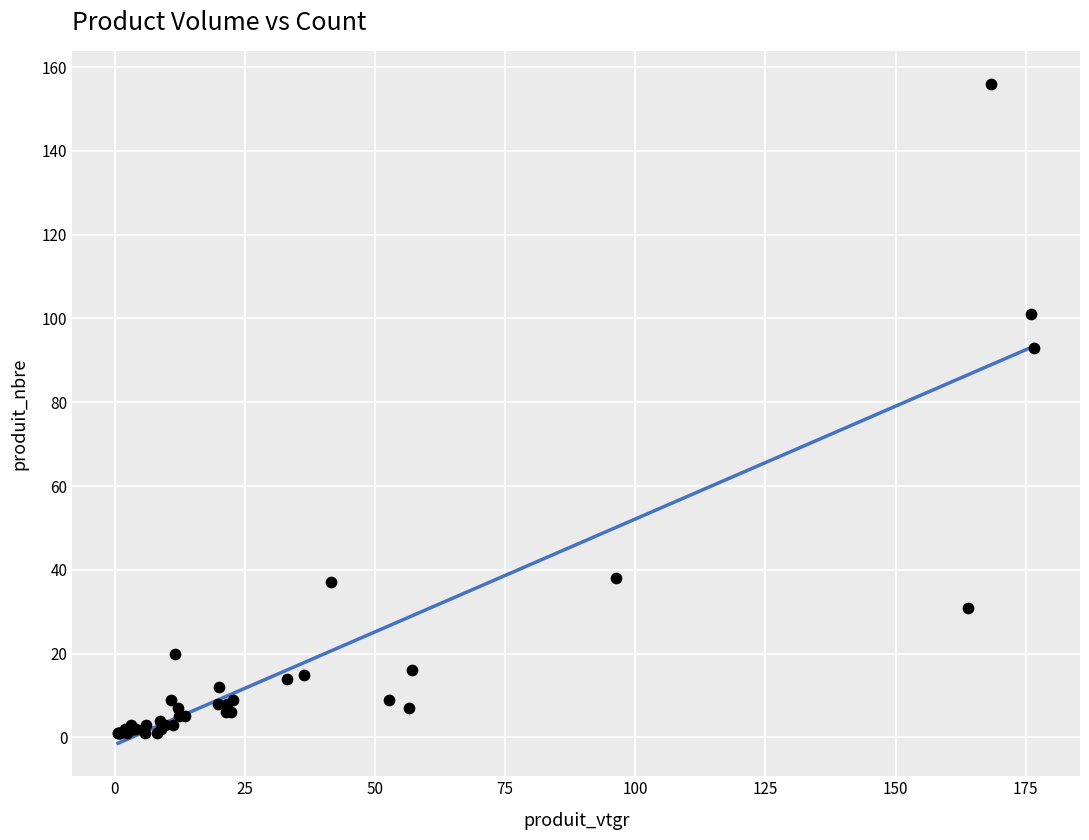

What Y value in the scatter plot is closest to 78?

93